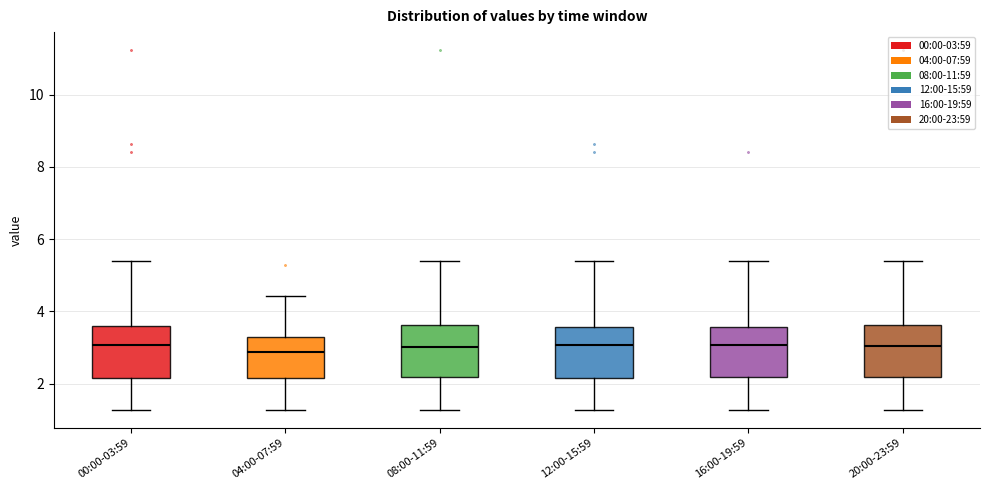

Reading left to right, transcribe this box plot: for each box, give where its median line is, the range the box spans, and where its two whiskers end, as read against the y-axis. The values are not printed on the chart, so give them approximately, as read against the axis.

00:00-03:59: median 3.0, box 2.2 to 3.6, whiskers 1.2 to 5.4
04:00-07:59: median 2.8, box 2.2 to 3.2, whiskers 1.2 to 4.4
08:00-11:59: median 3.0, box 2.2 to 3.6, whiskers 1.2 to 5.4
12:00-15:59: median 3.0, box 2.2 to 3.6, whiskers 1.2 to 5.4
16:00-19:59: median 3.0, box 2.2 to 3.6, whiskers 1.2 to 5.4
20:00-23:59: median 3.0, box 2.2 to 3.6, whiskers 1.2 to 5.4